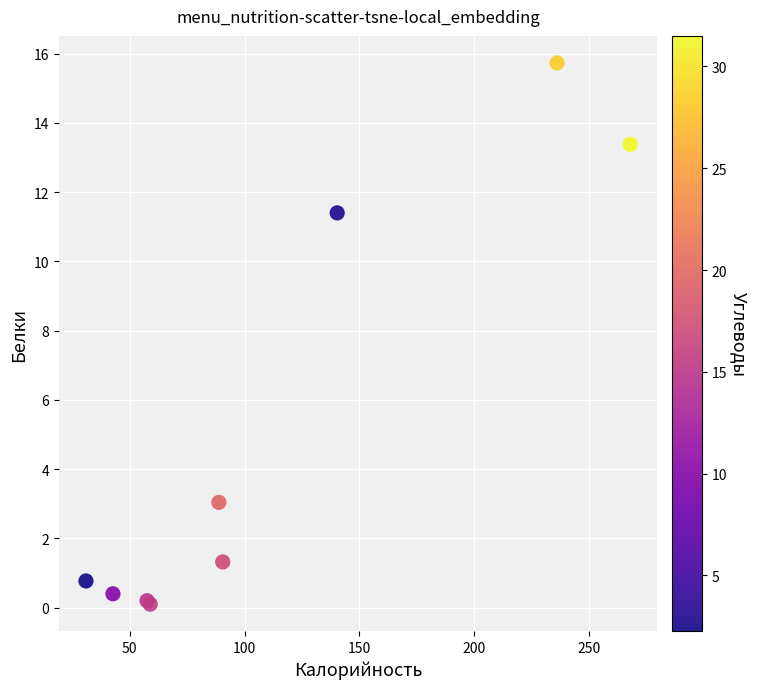

What Y value in the scatter plot is closest to 7?

3.0